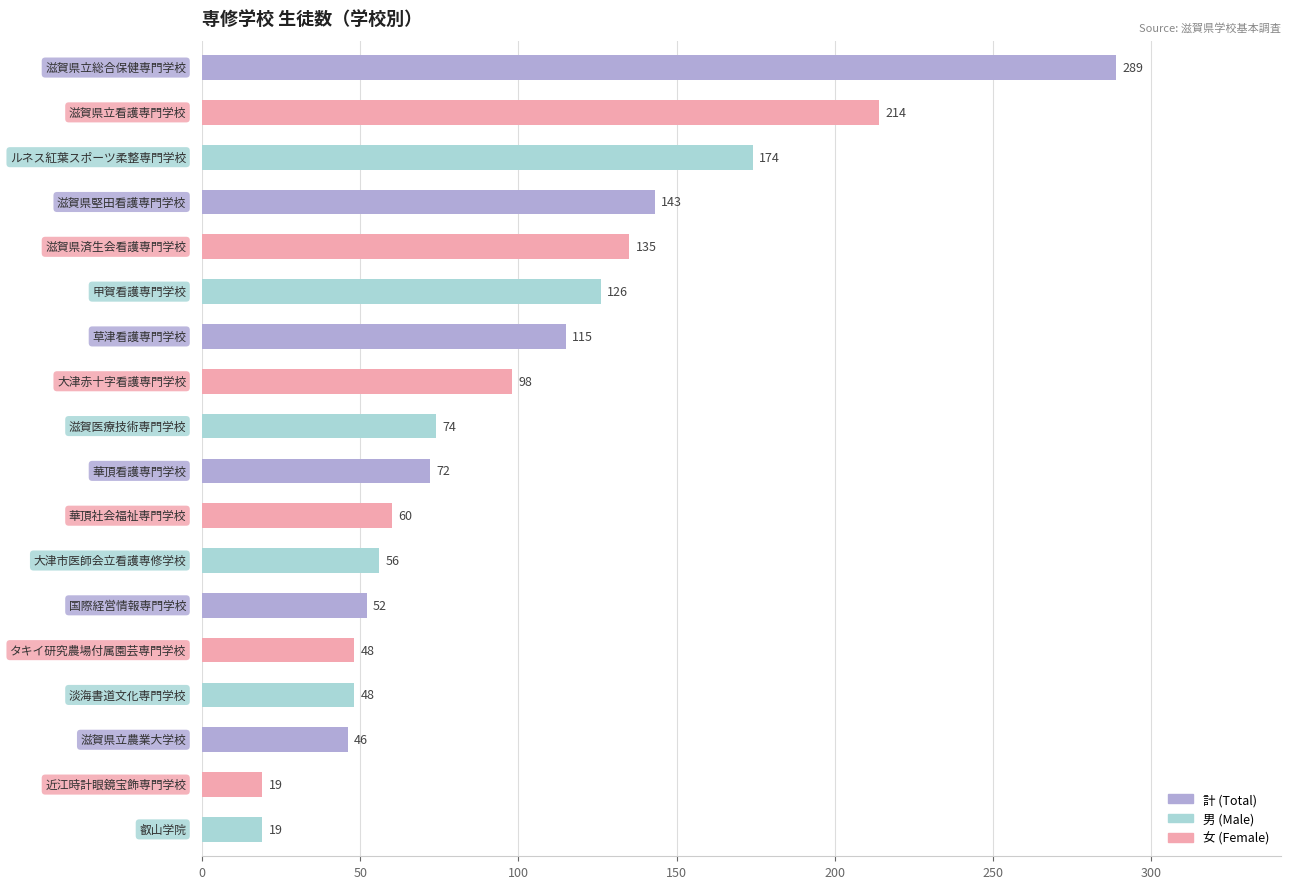

What is the difference between the maximum and second lowest values?

270